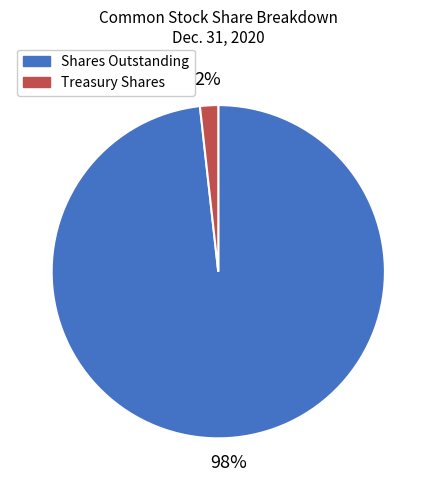

To the nearest percent, what is the difference between the largest and smallest slice percentages?

96%